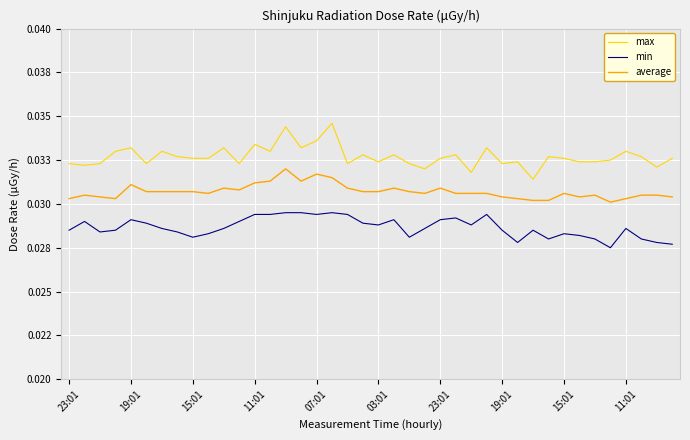

Is this an area chart (filled region under the line)?

No